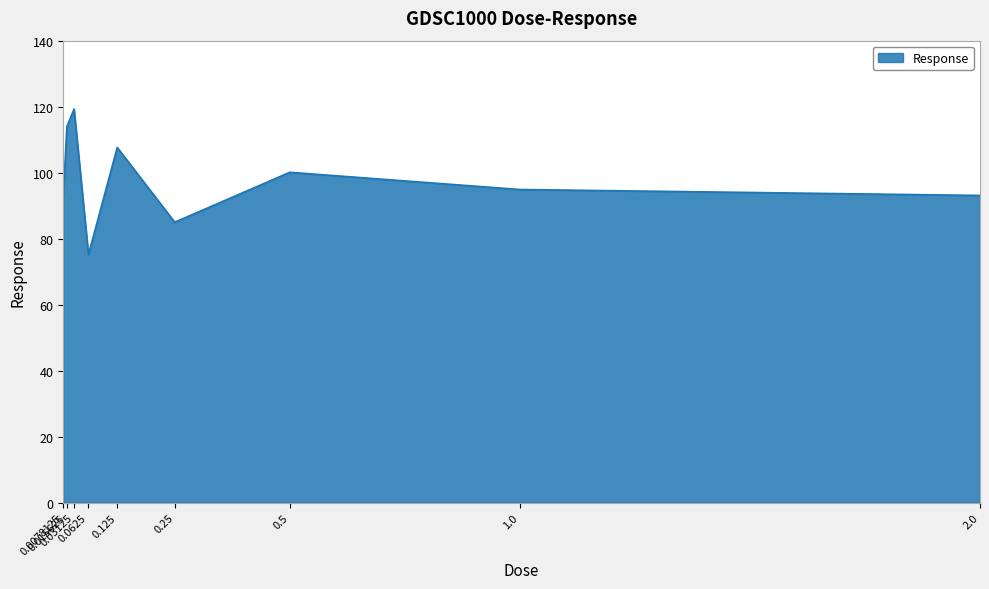

What is the sum of the values at 0.015625 and 0.0078125?

206.7